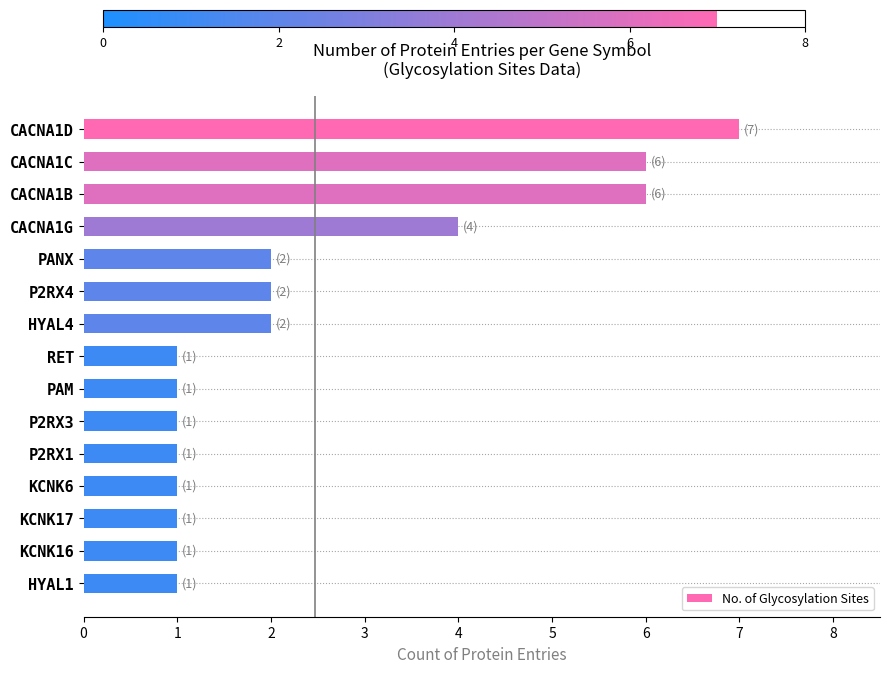

What is the difference between the maximum and minimum values?

6